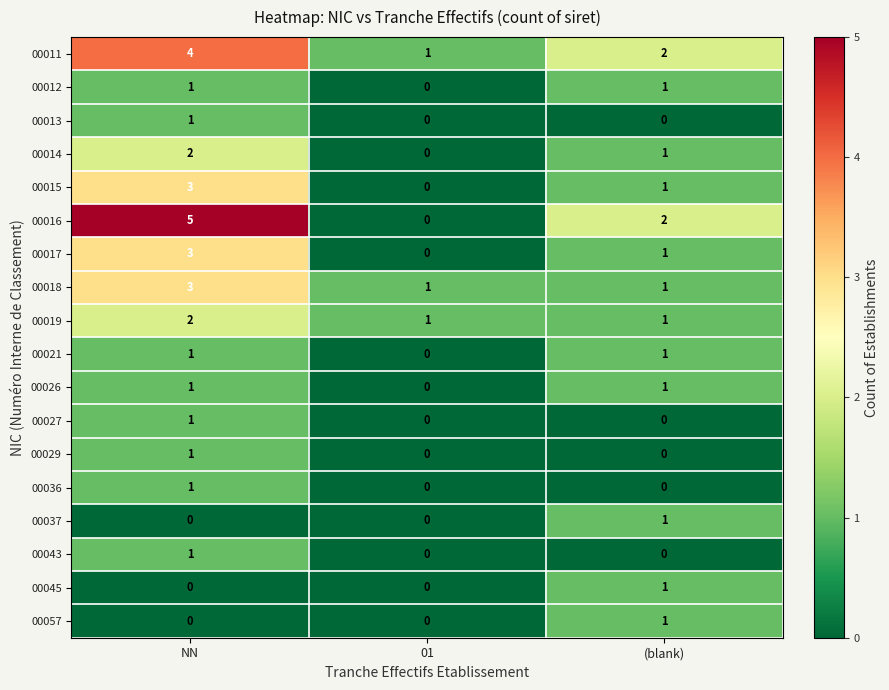

The 00012 series shows 1 at NN. True or false?

True